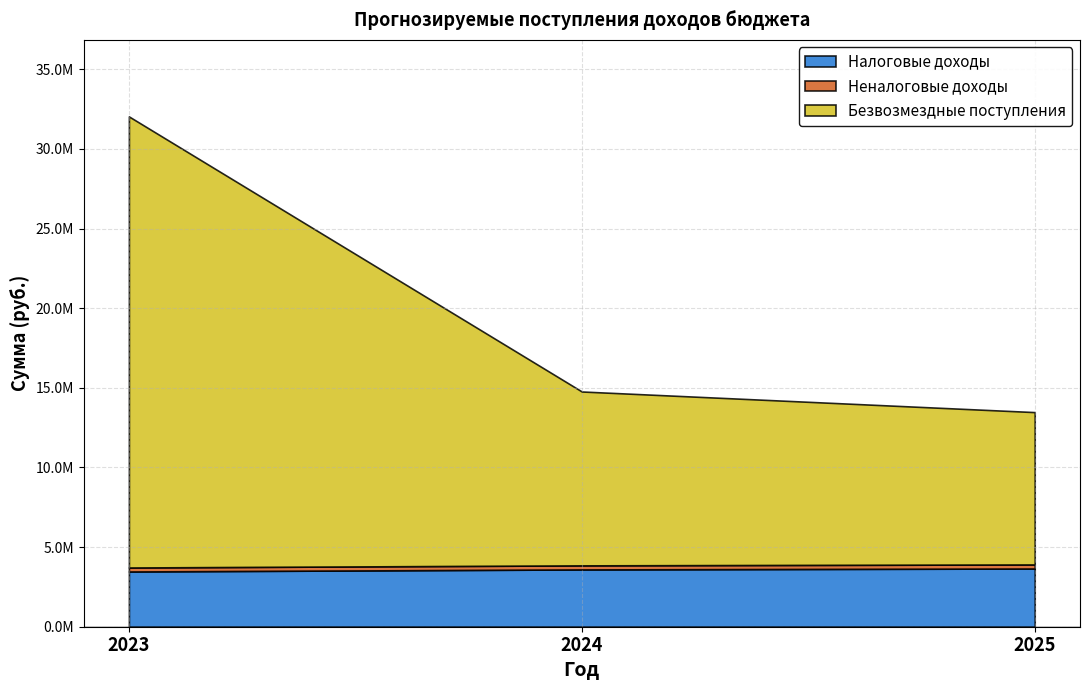

What is the difference between the maximum and minimum values in the Налоговые доходы series?

186300.0